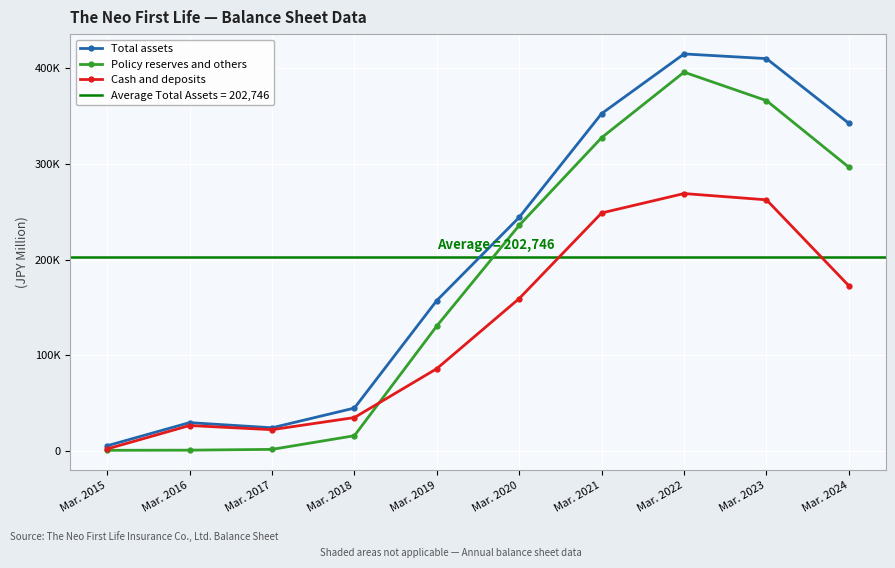

True or false: Policy reserves and others and Cash and deposits cross at least once.

True